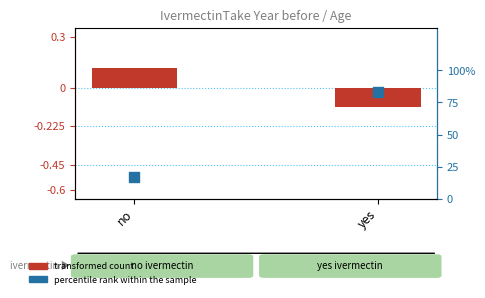

At how many categories does at least one series exceed 0?

2